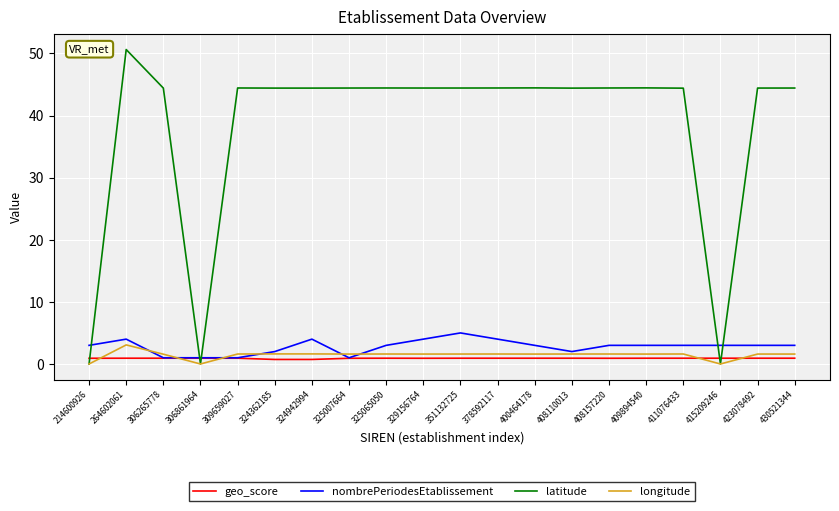

How many series are shown in this chart?

4